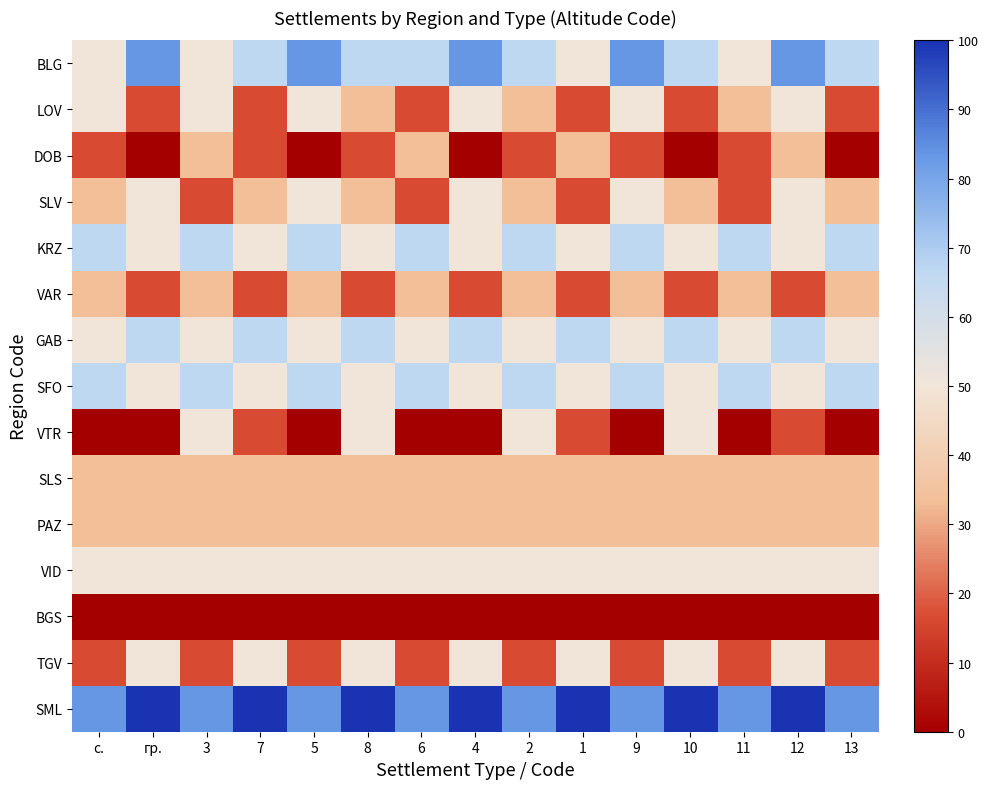

How many categories are shown in the chart?

15